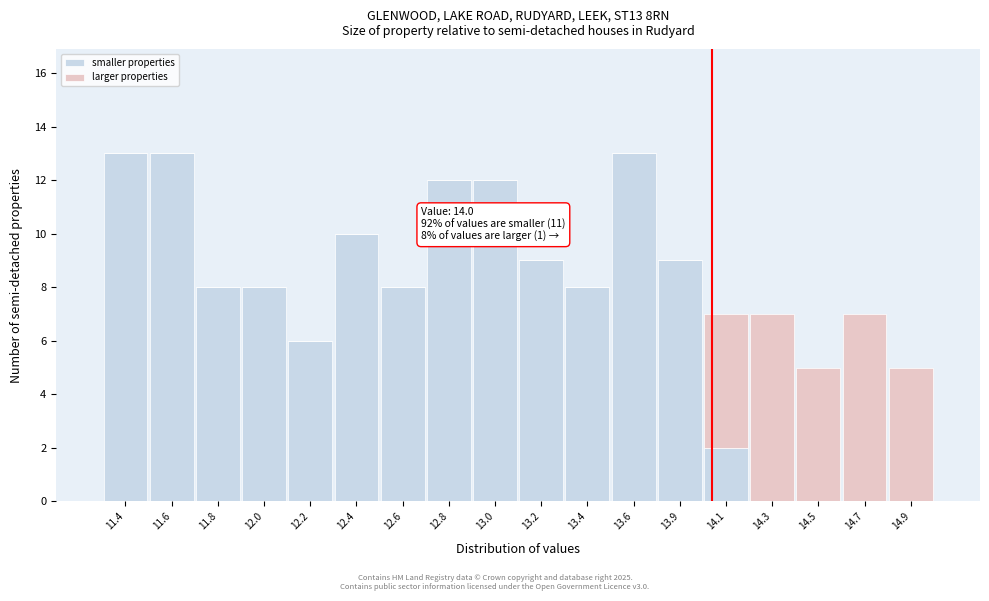

What is the total value across all series at 11.4?

13